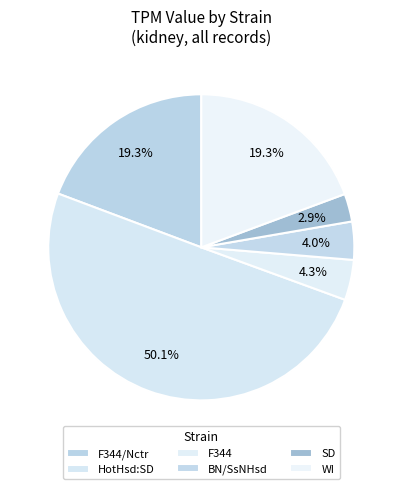

Is BN/SsNHsd the majority of the pie?

No